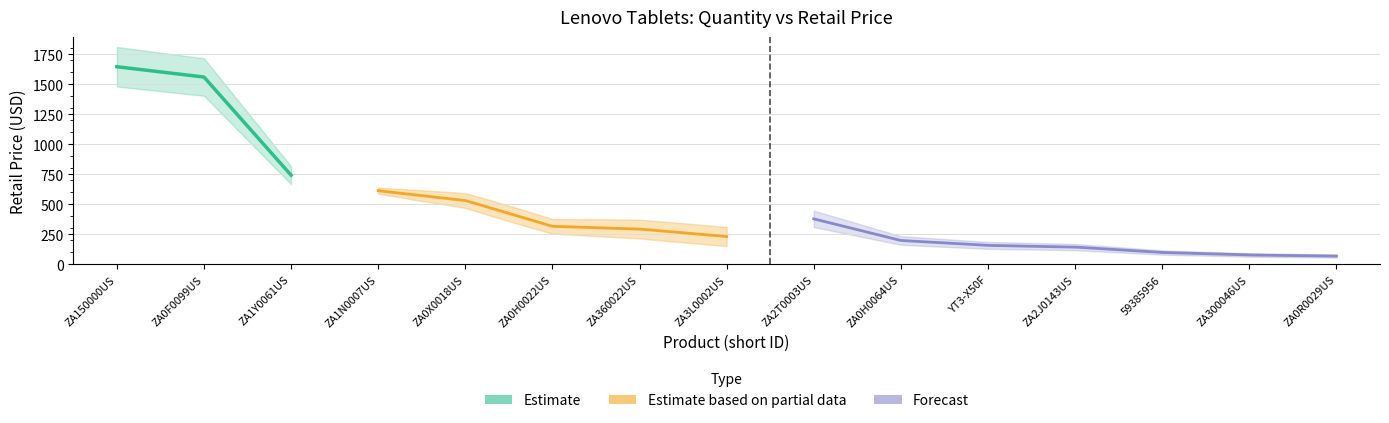

True or false: RetailPrice and Quantity cross at least once.

False